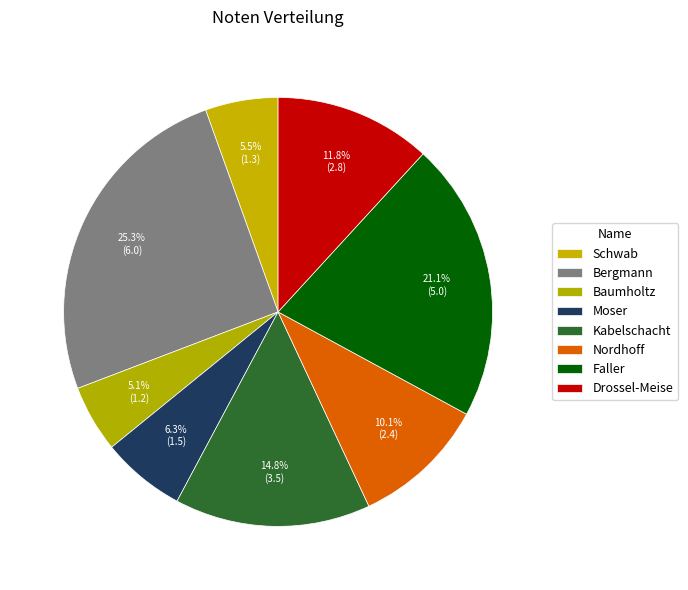

Which category has the smallest portion of the pie?

Baumholtz